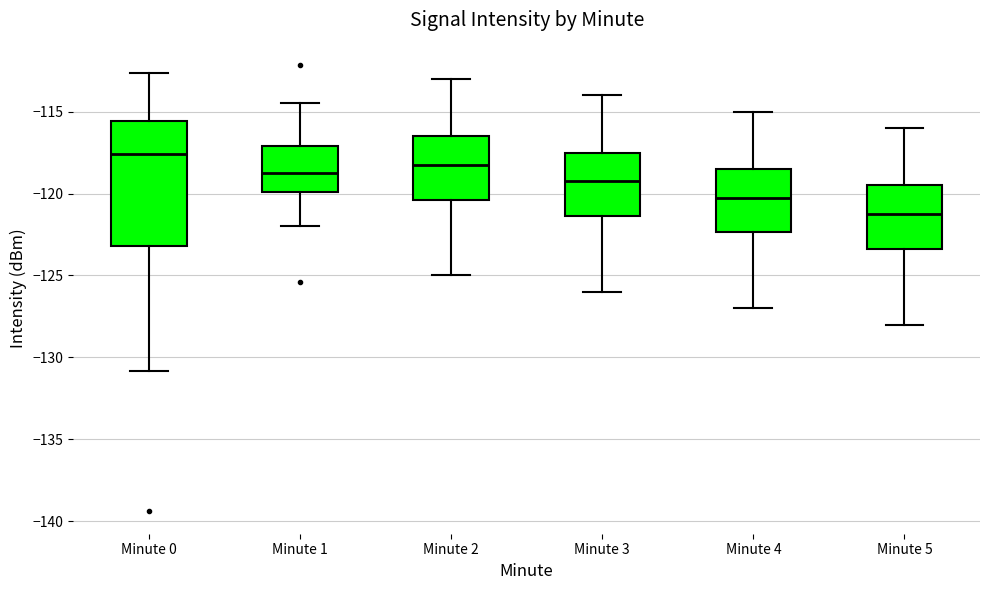

Which box has the lowest median line?

Minute 5